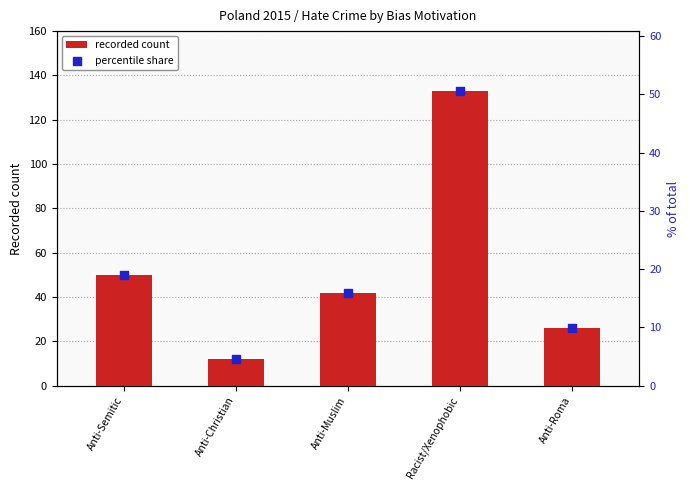

What are all the series names shown in the legend?

recorded count, percentile share